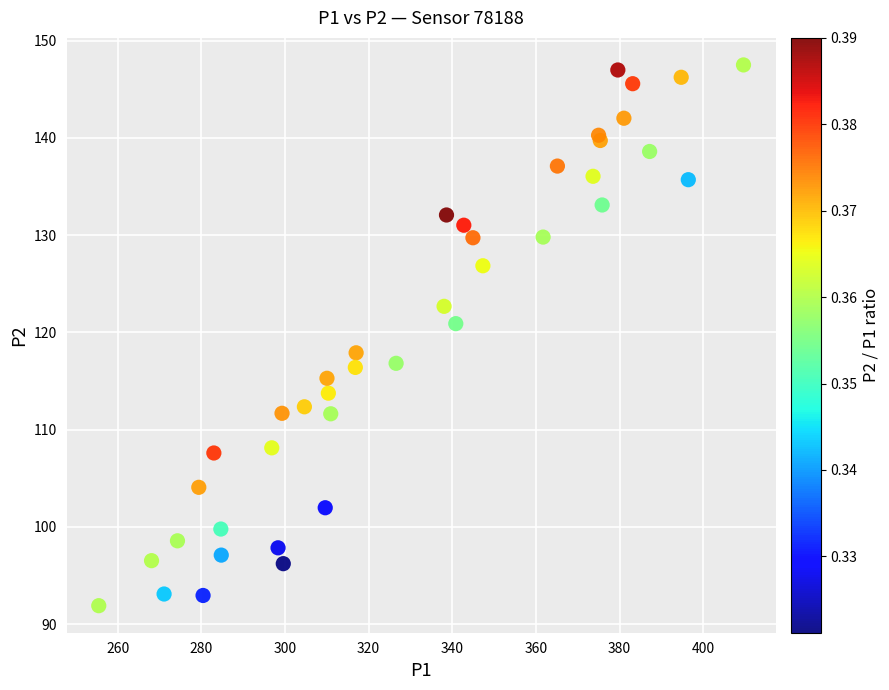

What Y value in the scatter plot is closest to 119?

117.9